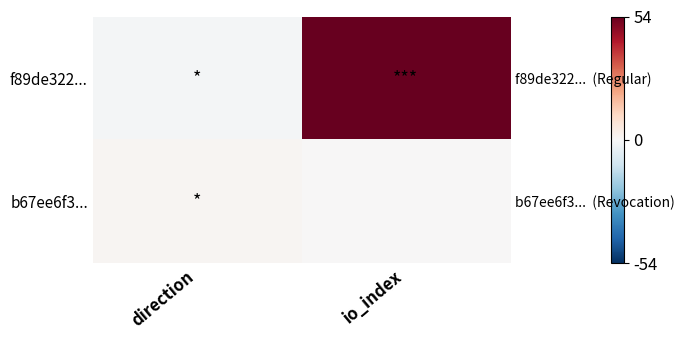

True or false: b67ee6f3... has a value of 1 at direction.

True